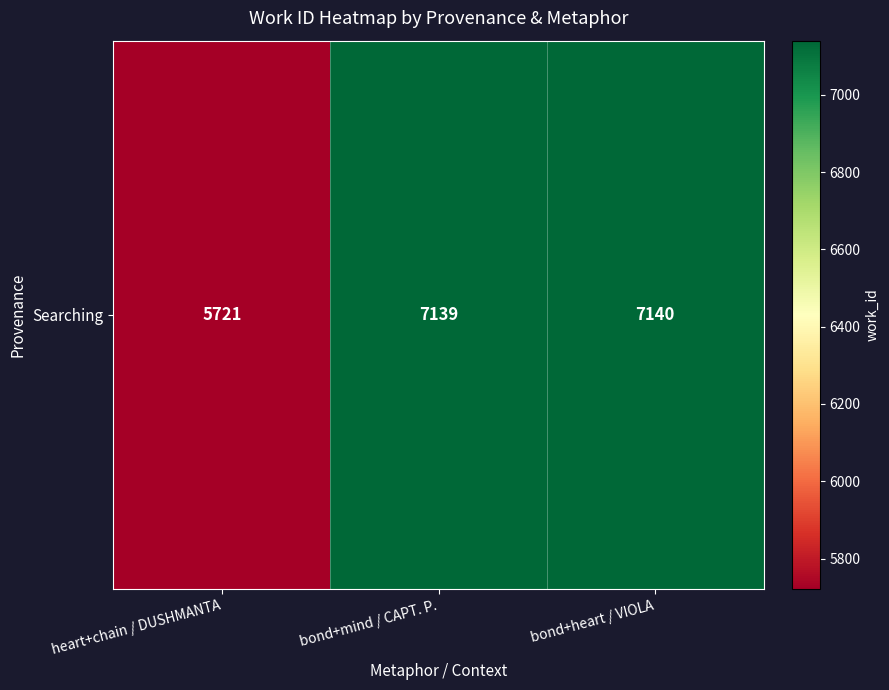

What is the difference between the values at heart+chain / DUSHMANTA and bond+heart / VIOLA?

1419